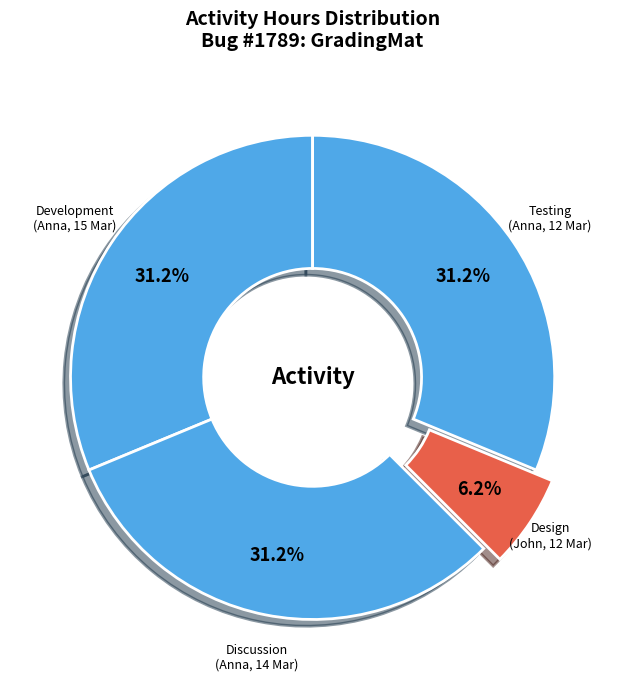

Combined, do Discussion (Anna, 14 Mar) and Testing (Anna, 12 Mar) account for over 50%?

Yes